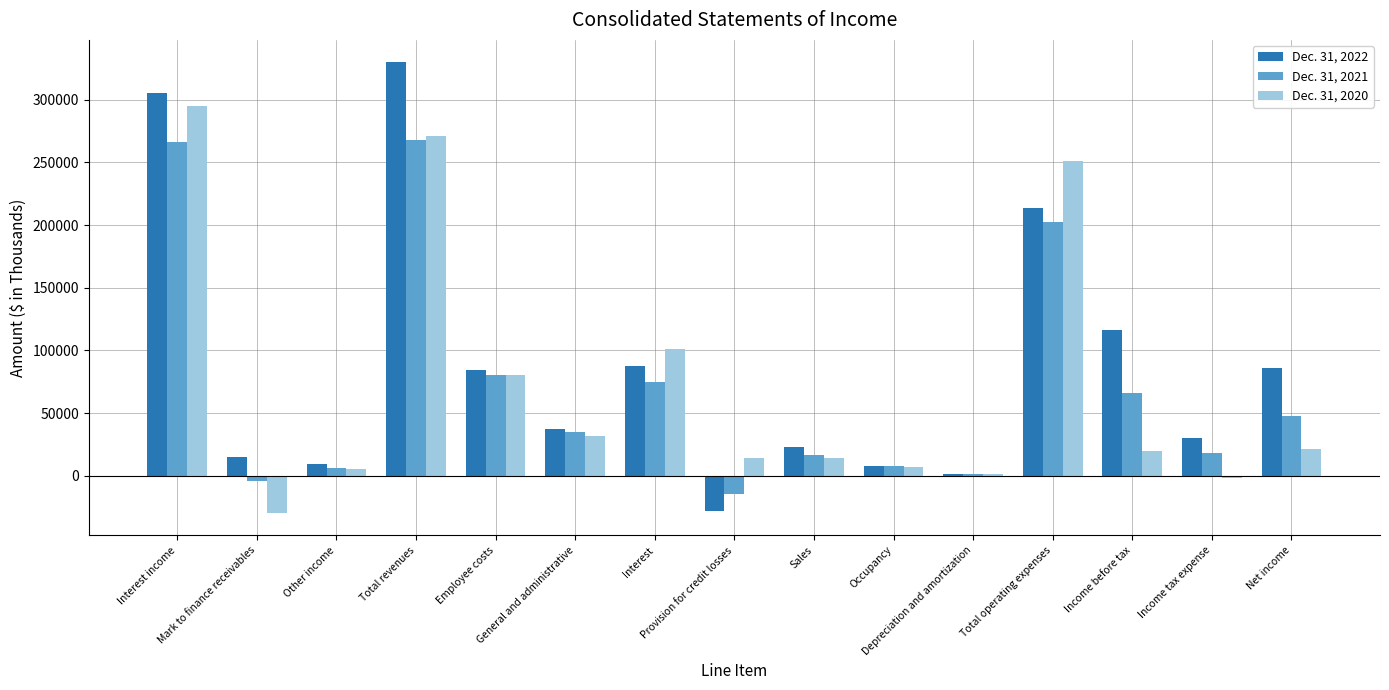

How many values in Dec. 31, 2021 are below zero?

2